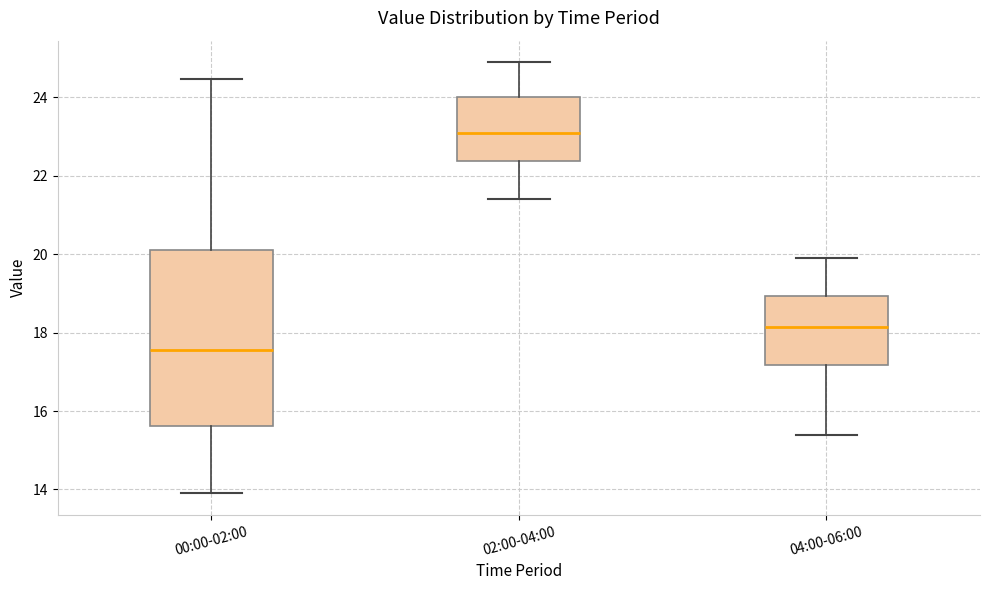

Which box's median line is the highest?

02:00-04:00